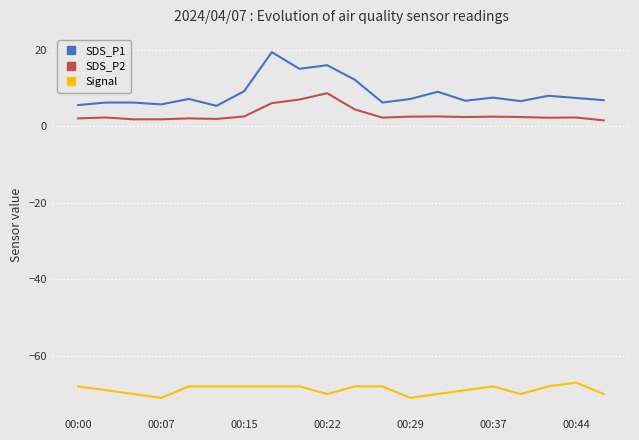

True or false: SDS_P1 and Signal intersect in this chart.

False